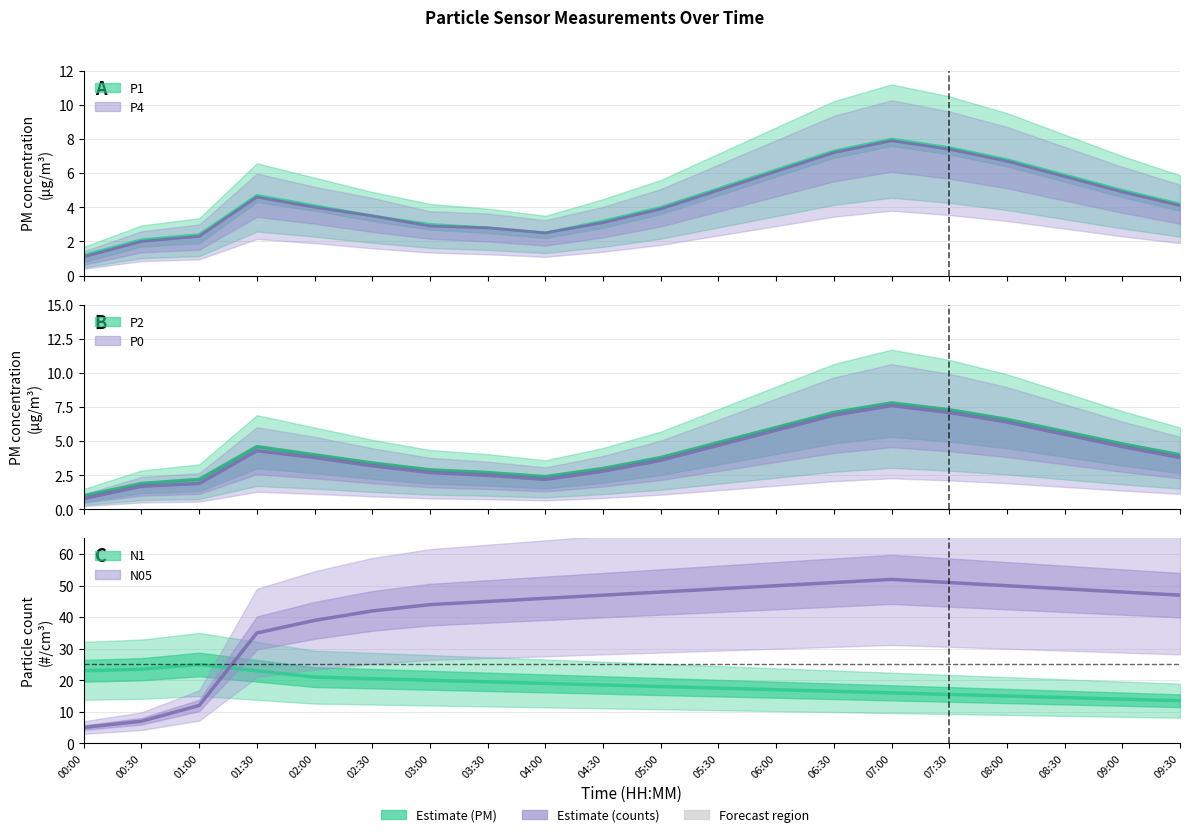

Is the value of P4 at 00:00 greater than the value of P0 at 08:30?

No